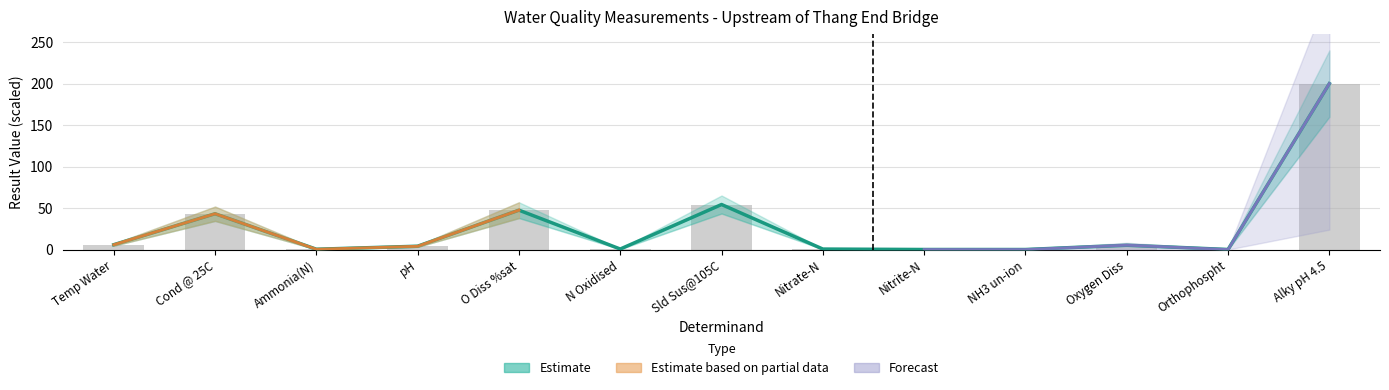

Which has a higher value, Cond @ 25C or O Diss %sat?

O Diss %sat